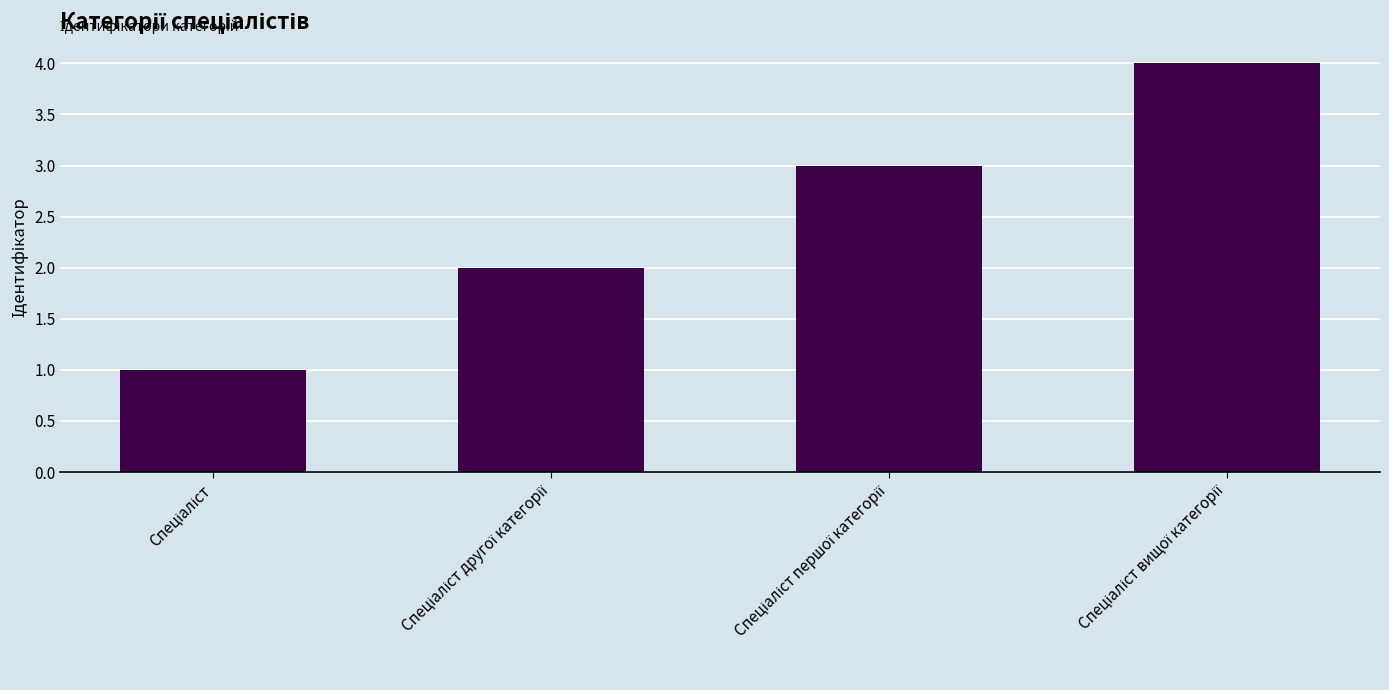

What is the sum of all values?

10